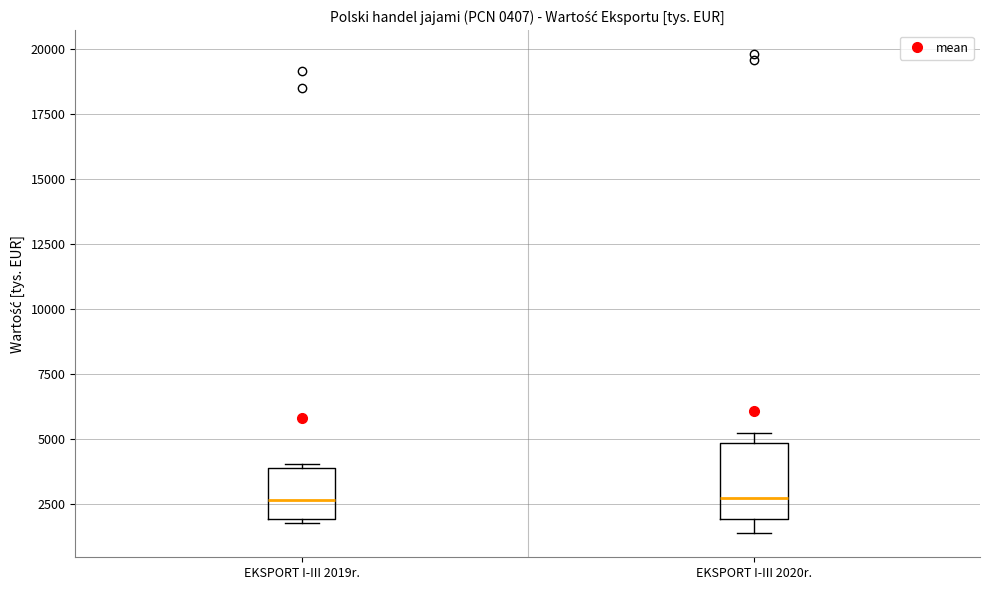

Comparing the boxes themselves (not the whiskers), which one is the tallest?

EKSPORT I-III 2020r.